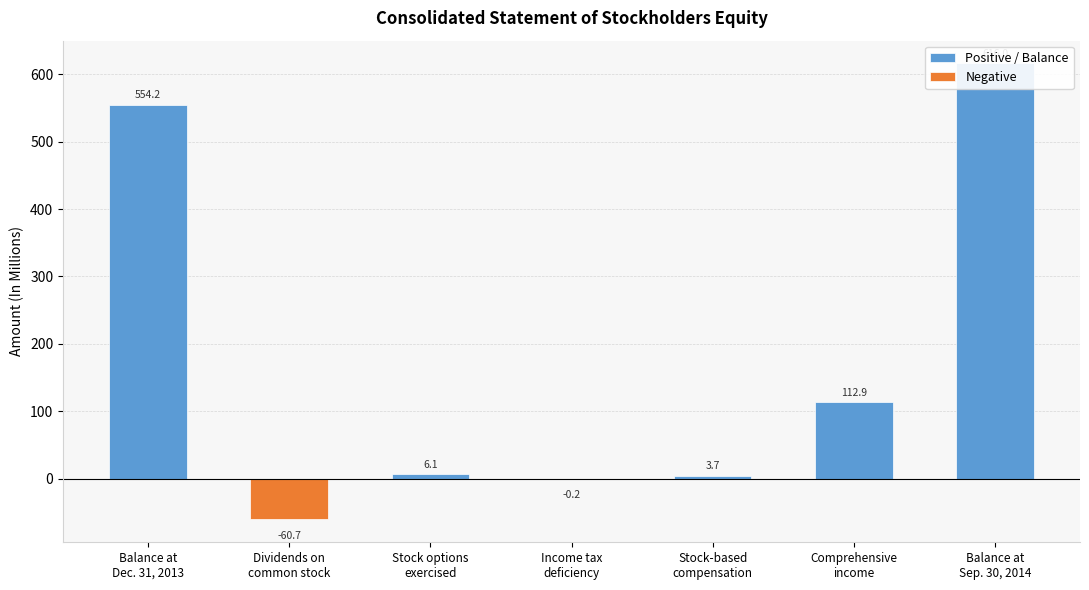

Are the bars horizontal?

No